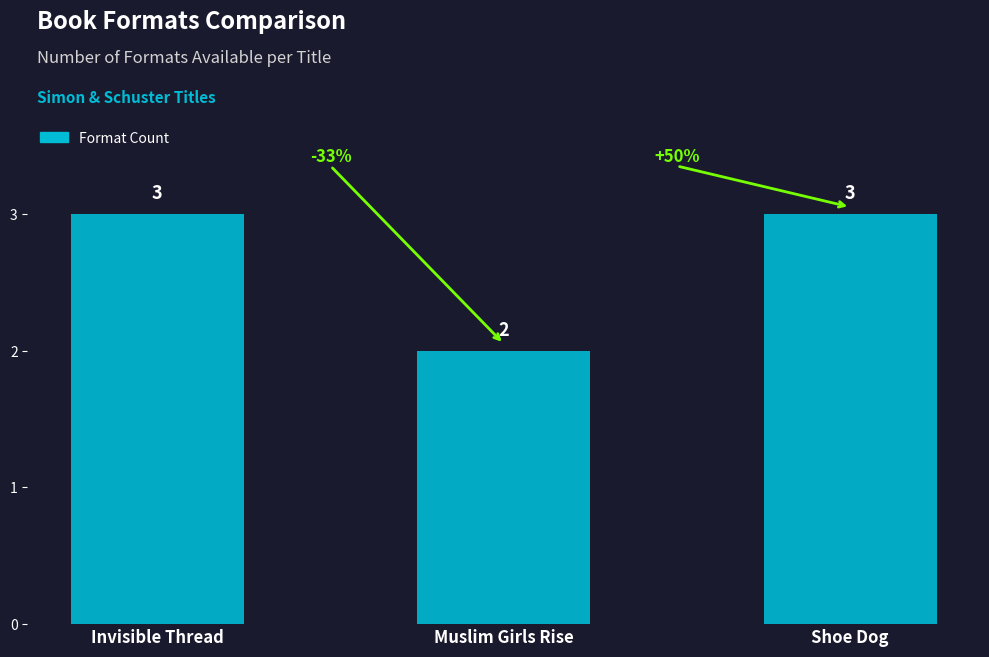

Is it true that the value at Shoe Dog is 3?

True